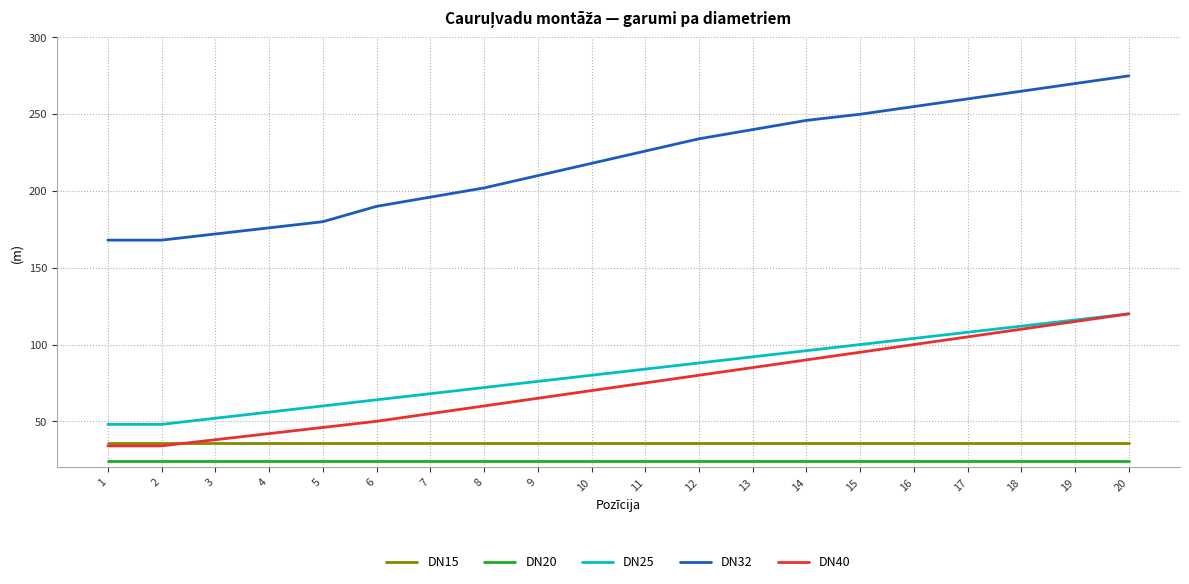

What is the total value across all series at 18?

547